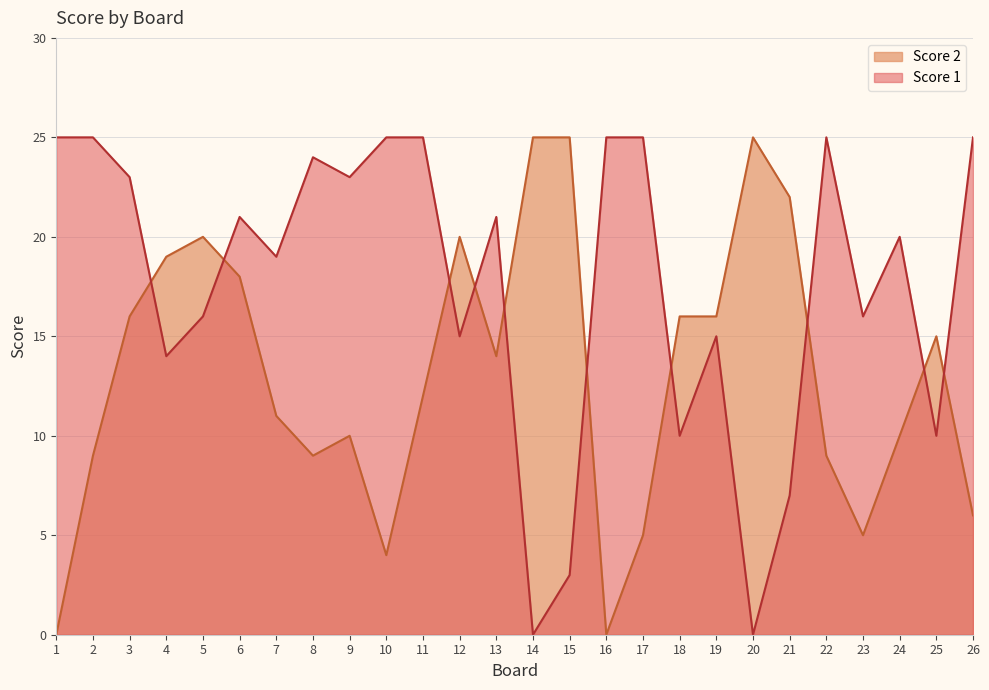

Between 14 and 21, which series saw the biggest shift?

Score 1